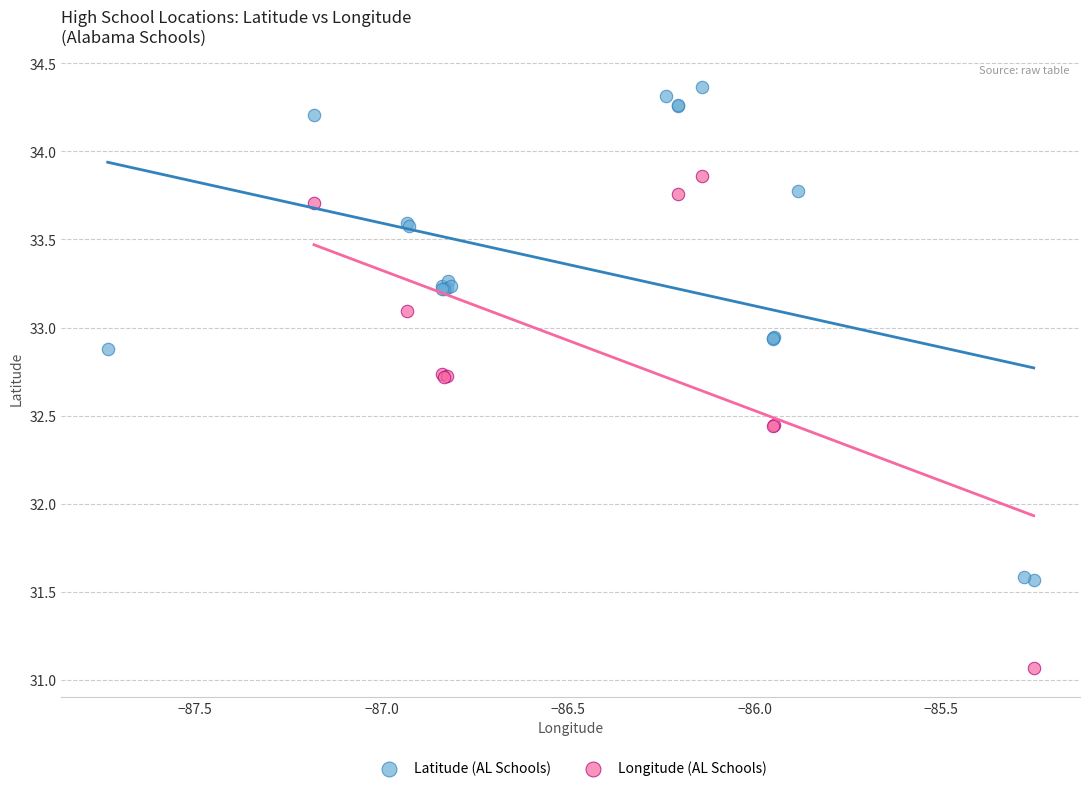

Which series contains the highest Y value?

Latitude (AL Schools)